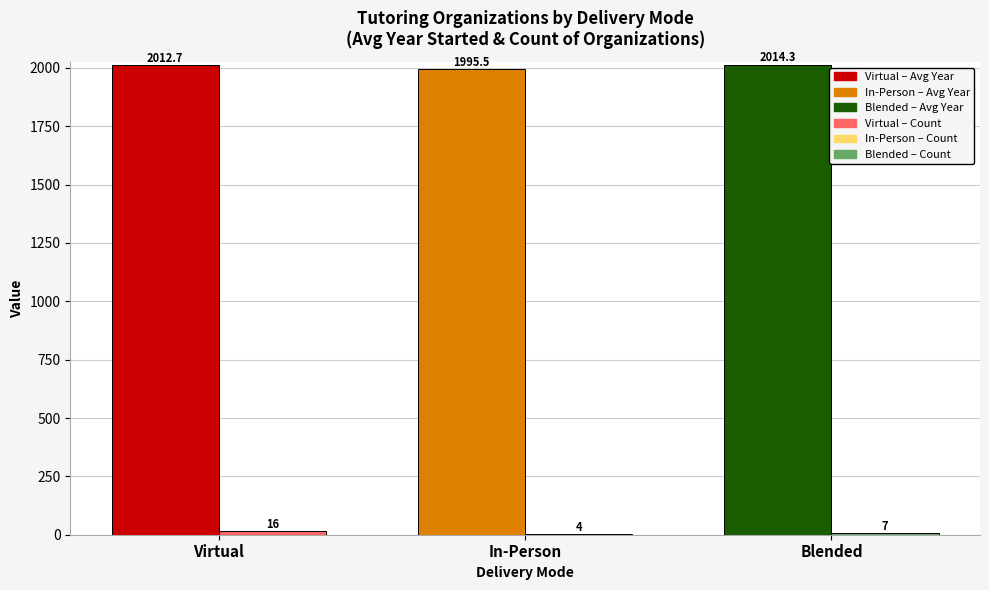

How many series are shown in this chart?

2